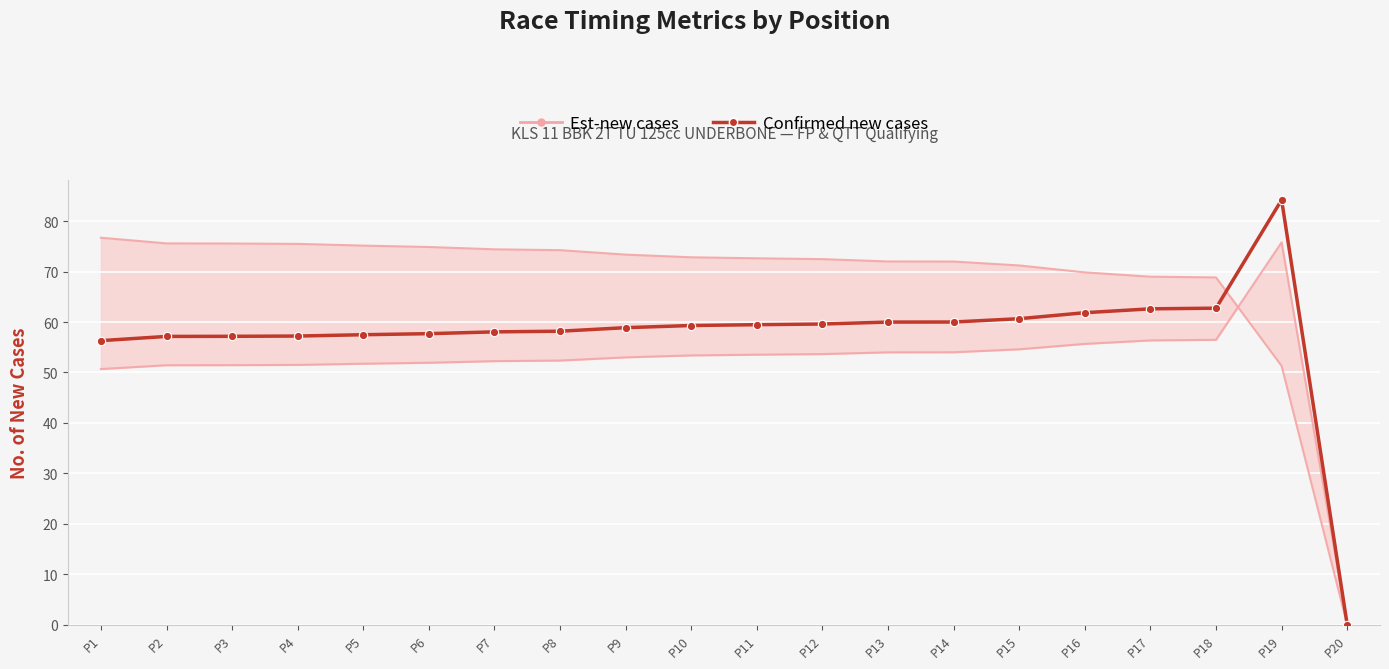

True or false: there are more than 2 points higher than both neighbors.

False